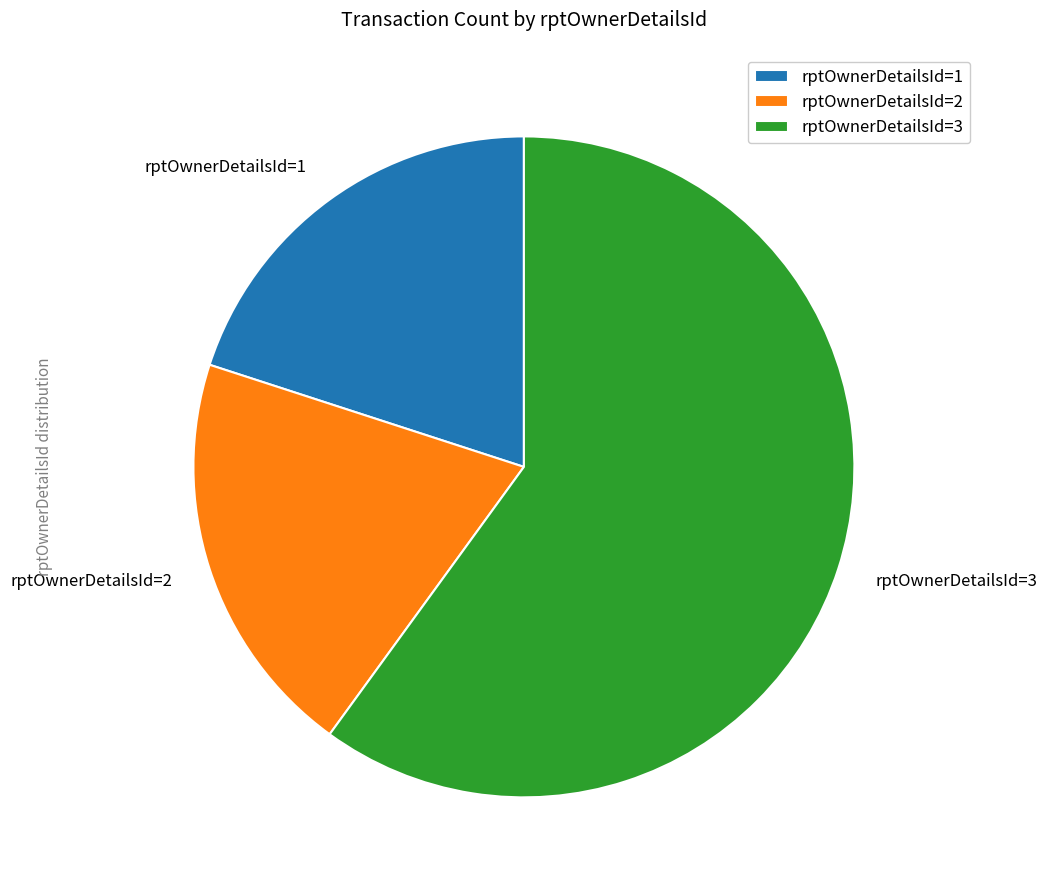

Combined, do rptOwnerDetailsId=3 and rptOwnerDetailsId=1 account for over 50%?

Yes